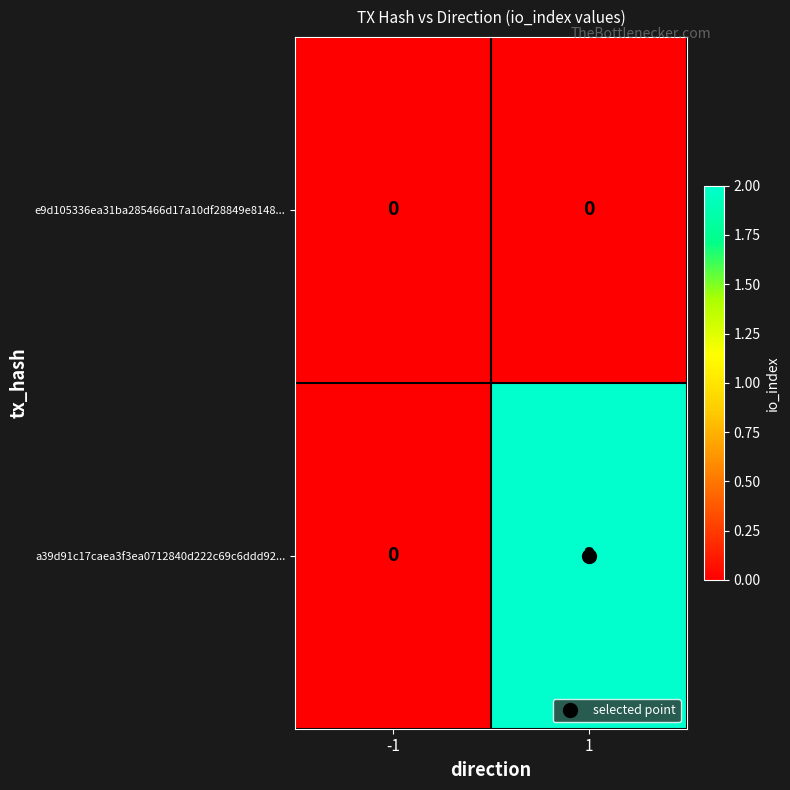

What is the total value across all series at 1?

2